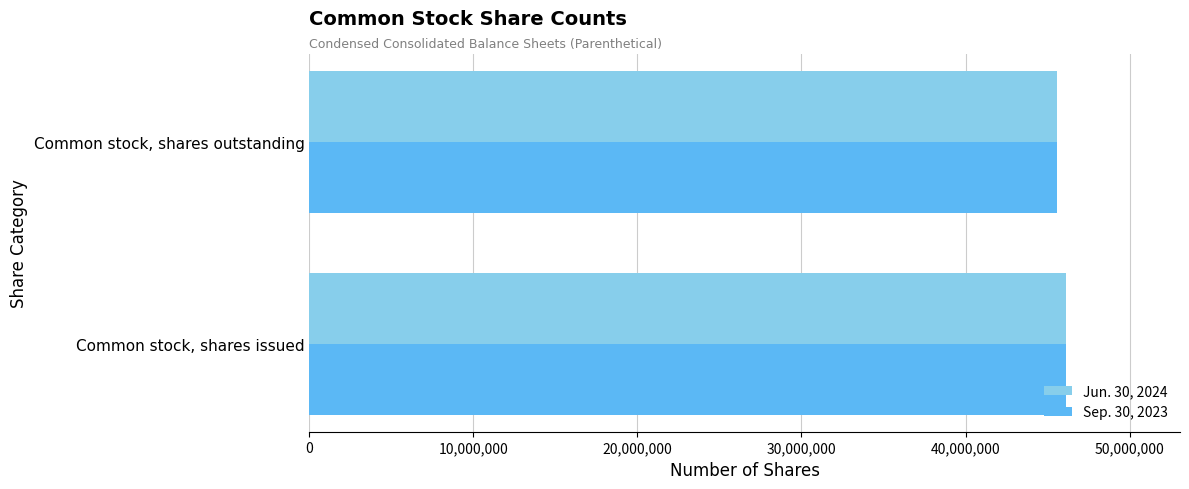

What is the total value across all series at Common stock, shares issued?

92297998